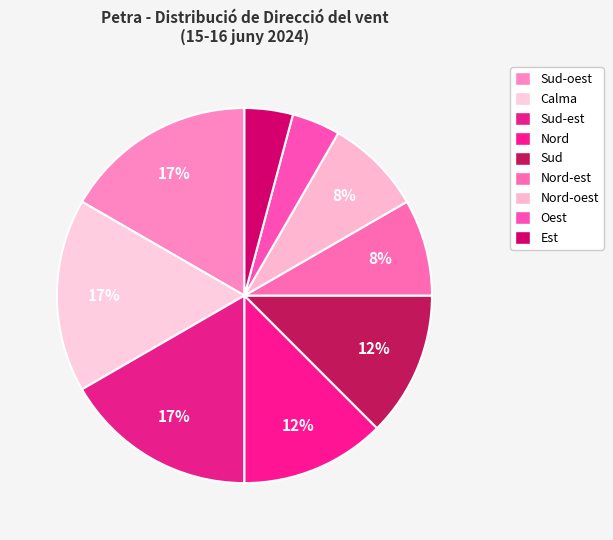

Between Sud and Sud-oest, which is larger?

Sud-oest